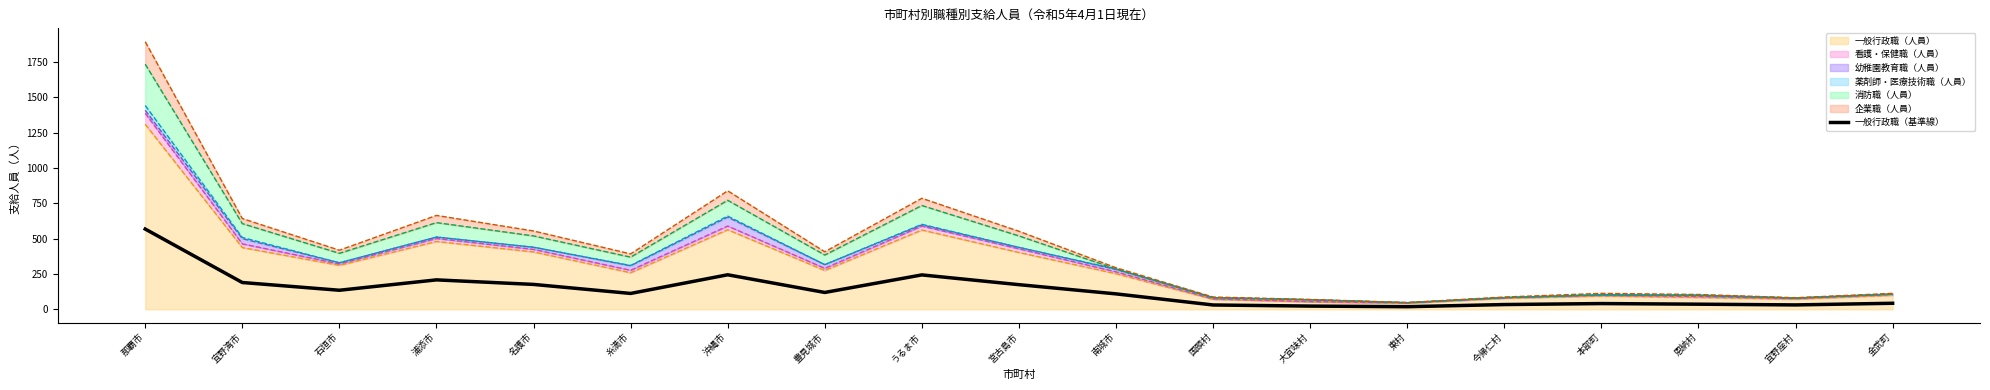

What is the label of the 3rd point from the right?

恩納村